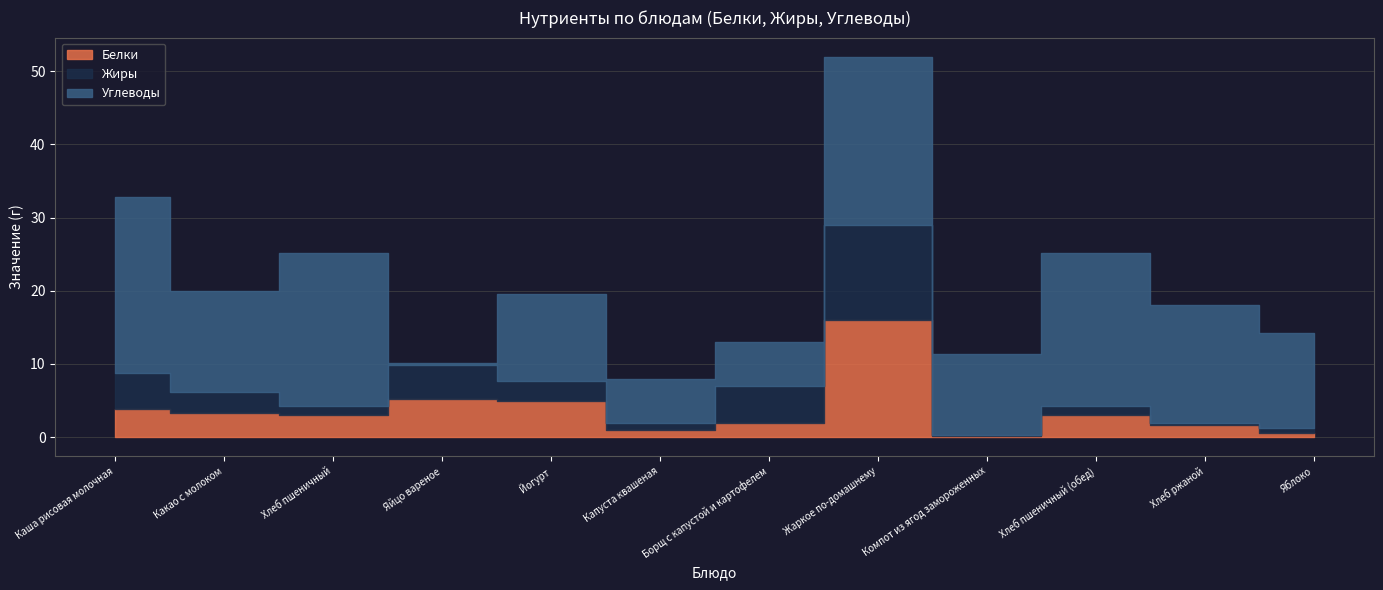

Reading right to left, transcribe all the data shown in this chart.

Белки: Яблоко=0.6	Хлеб ржаной=1.6	Хлеб пшеничный (обед)=3.0	Компот из ягод замороженных=0.2	Жаркое по-домашнему=16.0	Борщ с капустой и картофелем=2.0	Капуста квашеная=1.0	Йогурт=4.9	Яйцо вареное=5.2	Хлеб пшеничный=3.0	Какао с молоком=3.3	Каша рисовая молочная=3.9
Жиры: Яблоко=0.6	Хлеб ржаной=0.4	Хлеб пшеничный (обед)=1.2	Компот из ягод замороженных=0.1	Жаркое по-домашнему=13.0	Борщ с капустой и картофелем=5.0	Капуста квашеная=1.0	Йогурт=2.8	Яйцо вареное=4.6	Хлеб пшеничный=1.2	Какао с молоком=2.9	Каша рисовая молочная=4.9
Углеводы: Яблоко=13.0	Хлеб ржаной=16.0	Хлеб пшеничный (обед)=21.0	Компот из ягод замороженных=11.0	Жаркое по-домашнему=23.0	Борщ с капустой и картофелем=6.0	Капуста квашеная=6.0	Йогурт=11.8	Яйцо вареное=0.3	Хлеб пшеничный=21.0	Какао с молоком=13.8	Каша рисовая молочная=24.0